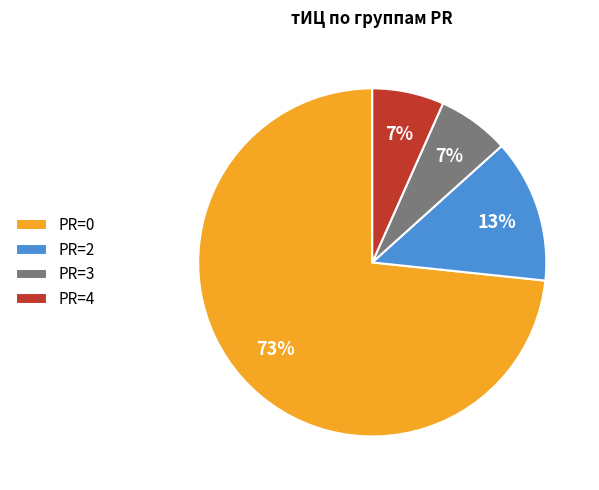

Which has a higher value, PR=0 or PR=2?

PR=0